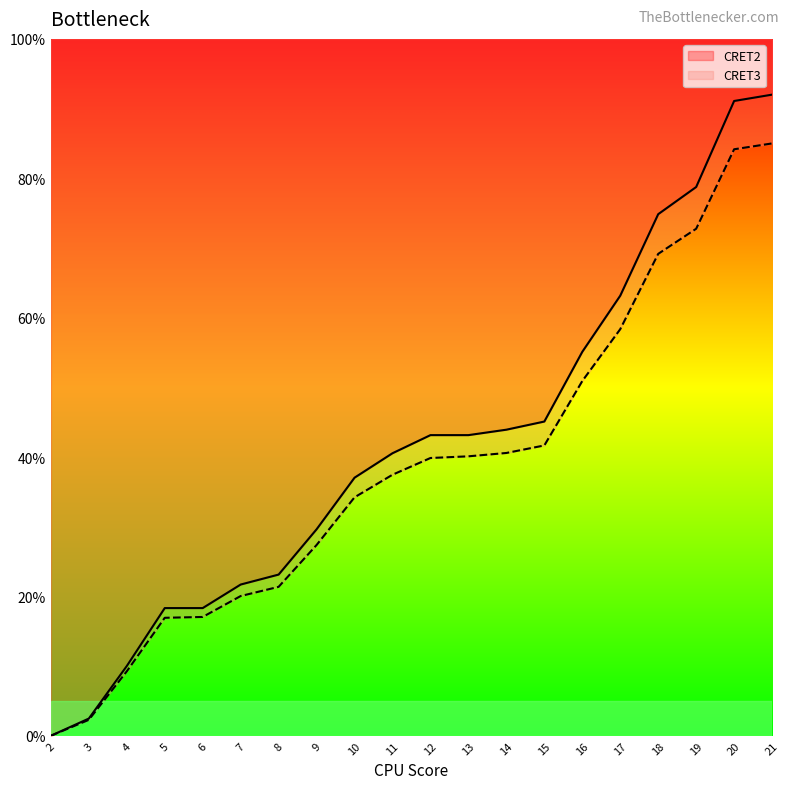

What is the average value of the CRET2 series?

41.6